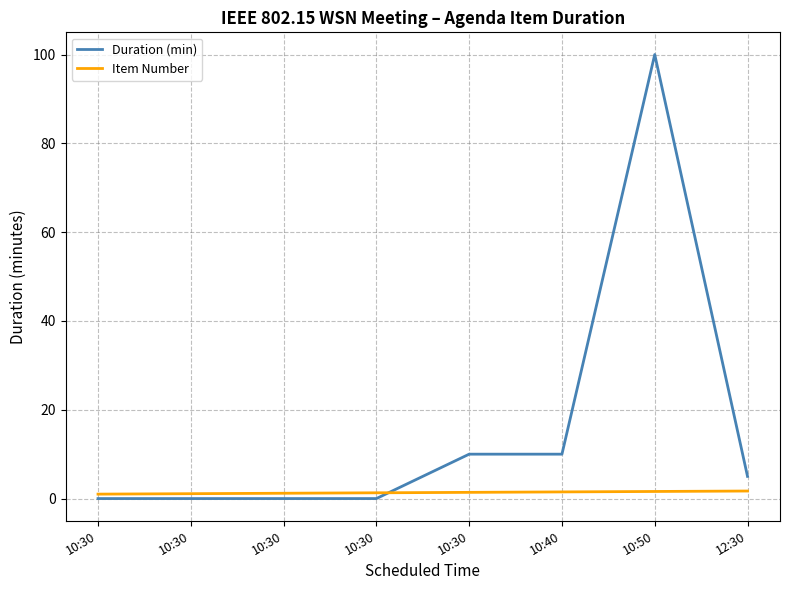

What is the label of the 3rd point from the right?

10:40